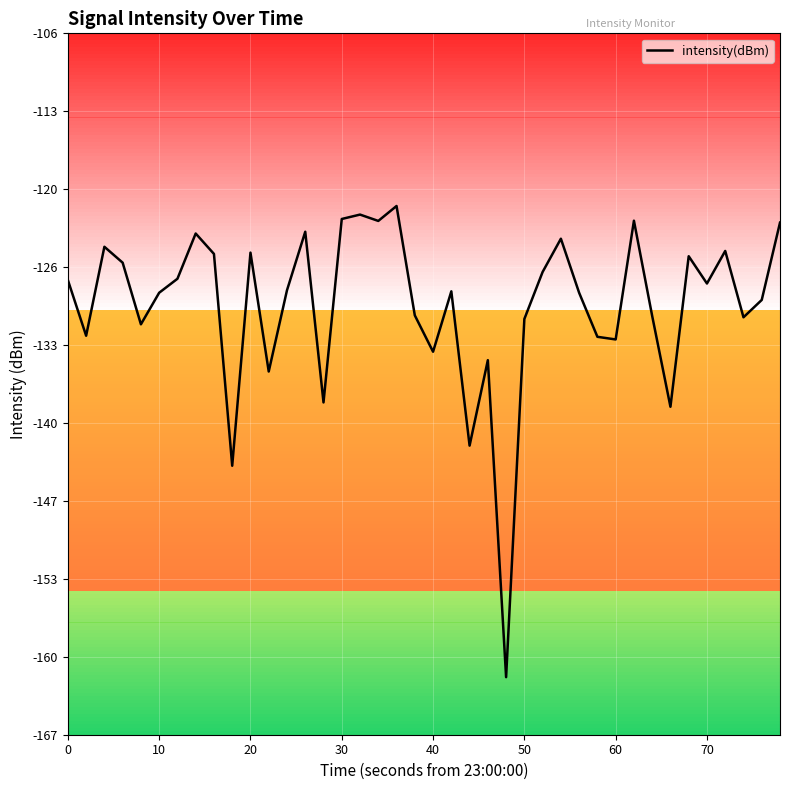

What is the smallest value displayed?

-162.0